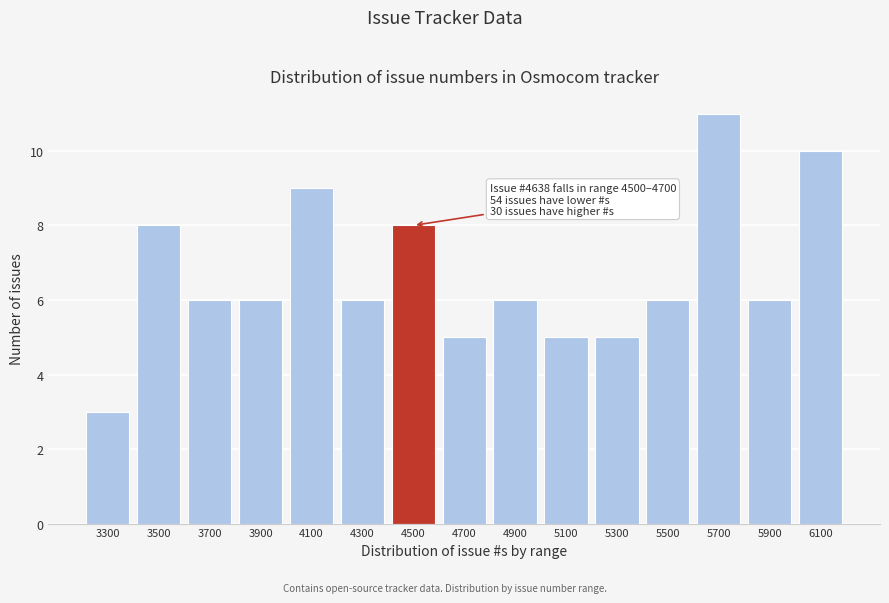

Reading left to right, what are all the values shown in this chart?

3300=3	3500=8	3700=6	3900=6	4100=9	4300=6	4500=8	4700=5	4900=6	5100=5	5300=5	5500=6	5700=11	5900=6	6100=10